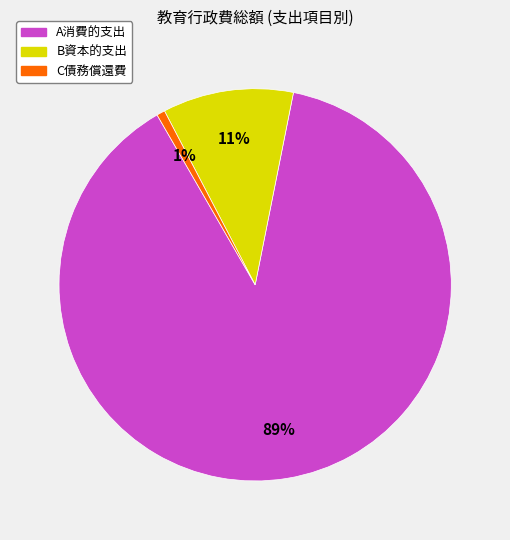

To the nearest percent, what is the combined percentage of B資本的支出 and A消費的支出?

99%